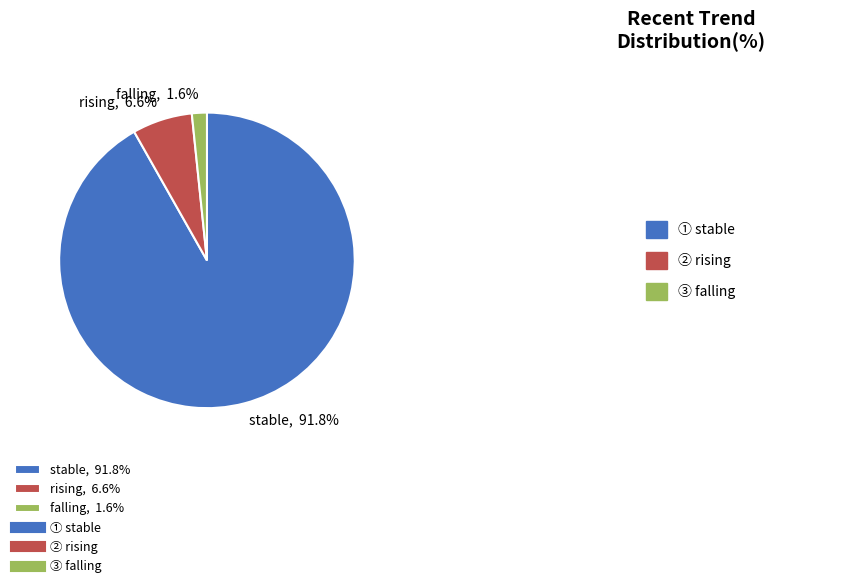

What is the largest slice in the pie chart?

stable